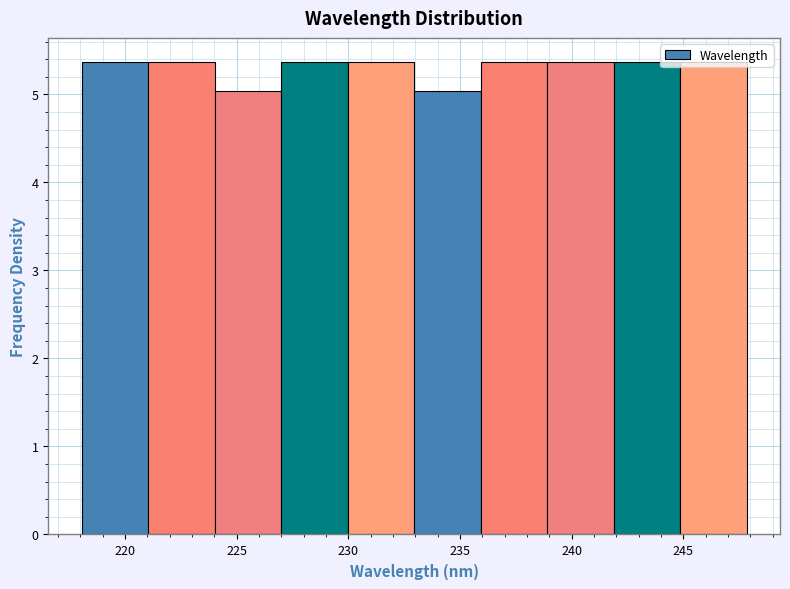

Reading left to right, transcribe this chart: for each bar, give the range it covers on the x-axis and its height. Neither the bar edges nor the heights are printed on the chart, so give them approximately, as read against the axes.

218 to 221: 5.4
221 to 224: 5.4
224 to 227: 5.0
227 to 230: 5.4
230 to 233: 5.4
233 to 236: 5.0
236 to 239: 5.4
239 to 242: 5.4
242 to 245: 5.4
245 to 248: 5.4